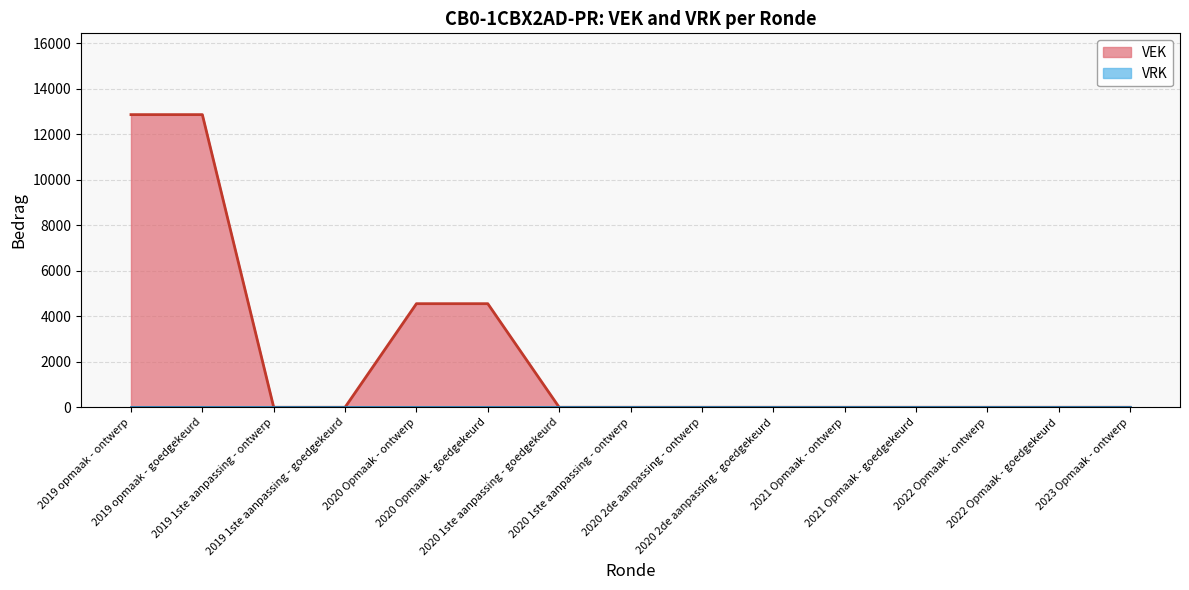

What is the average value?

2321